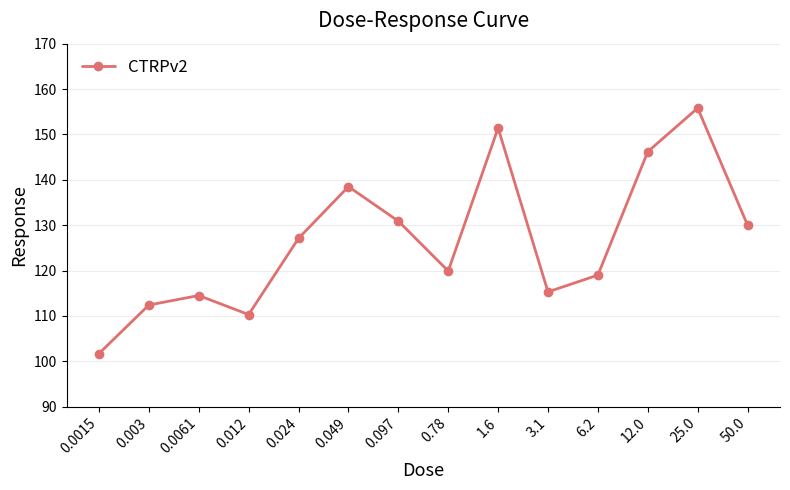

What is the label of the 10th point from the right?

0.024